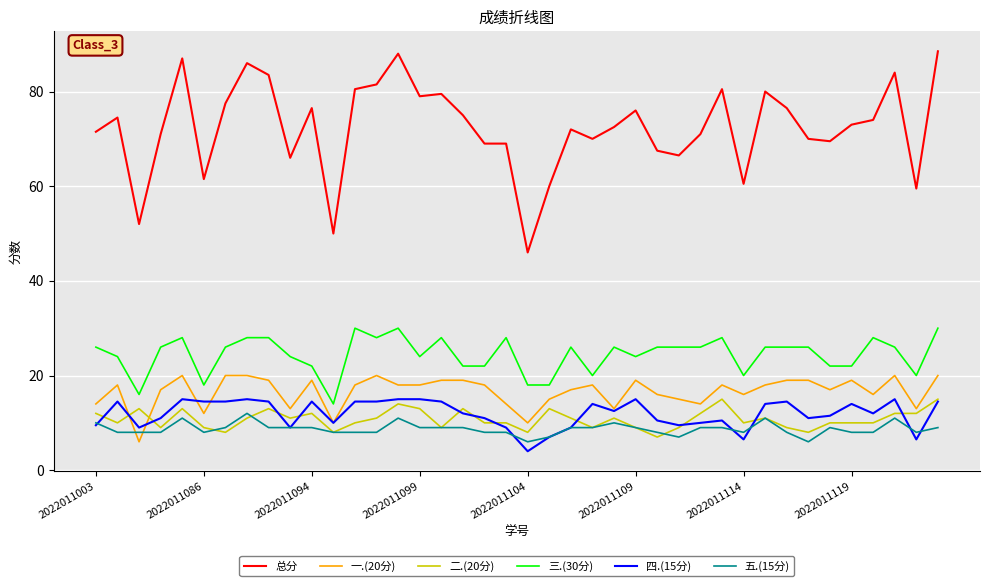

How many lines are shown in the chart?

6